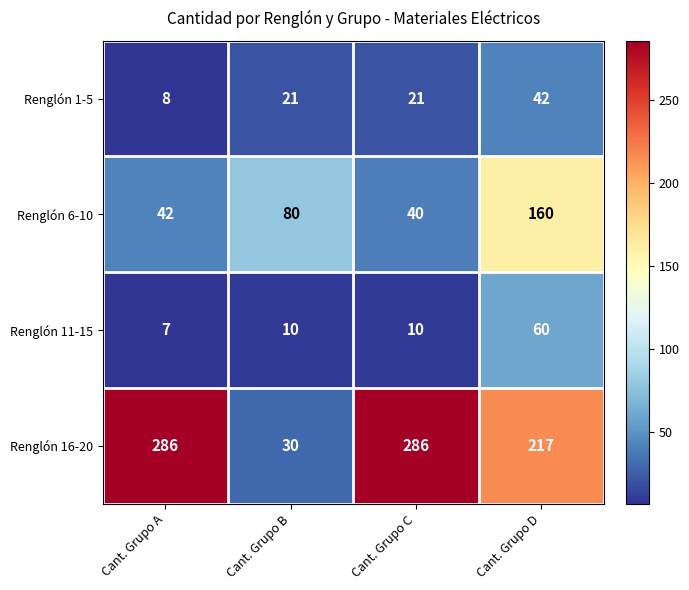

Is it true that Renglón 1-5 equals 8 at Cant. Grupo A?

True